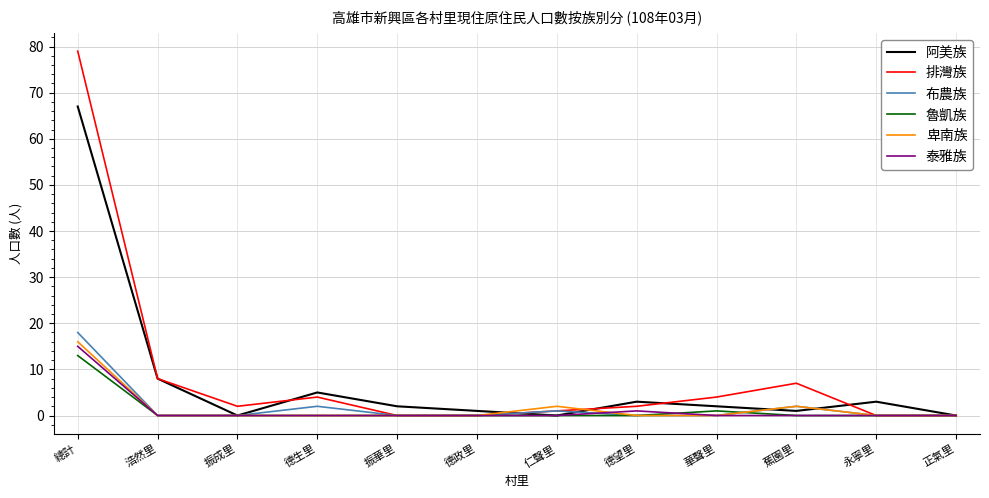

How many categories are shown in the chart?

12